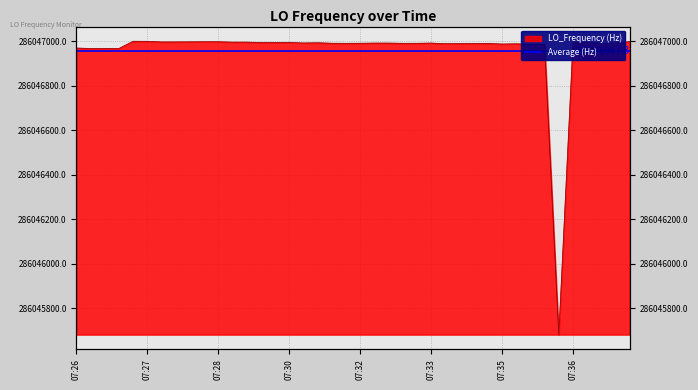

What is the difference between the maximum and minimum values?

1318.8